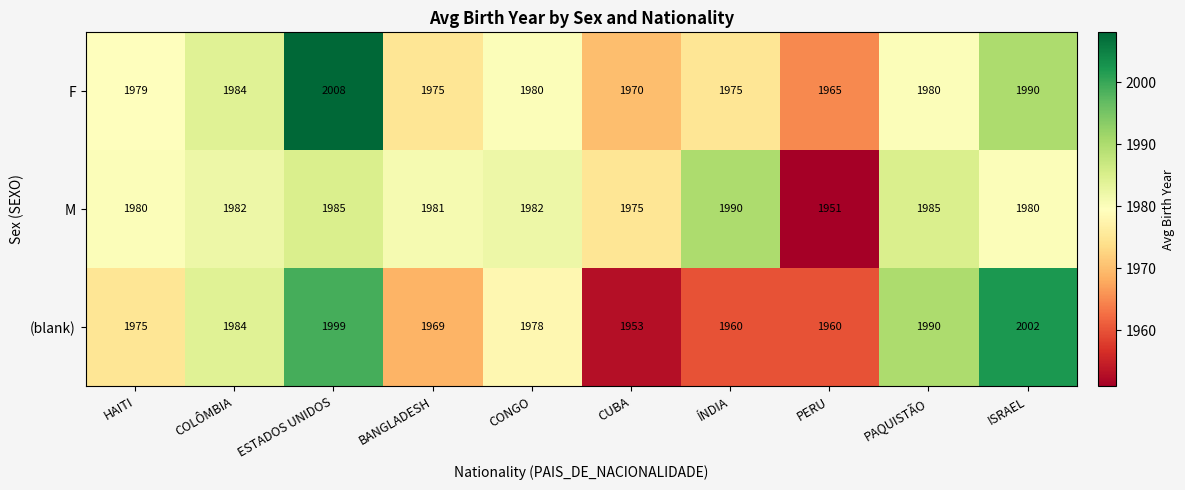

What is the difference between the F values at ISRAEL and ÍNDIA?

15